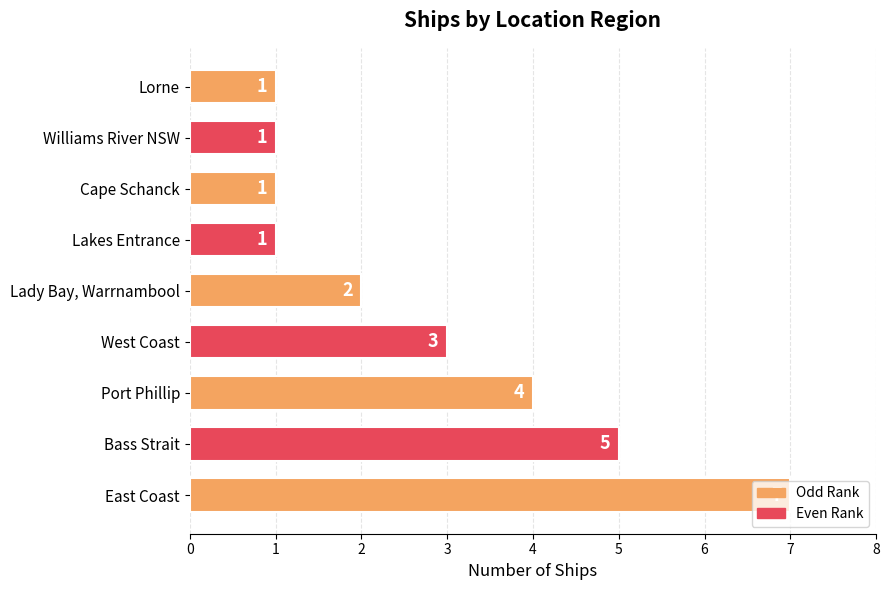

Which has a higher value, Lady Bay, Warrnambool or Cape Schanck?

Lady Bay, Warrnambool